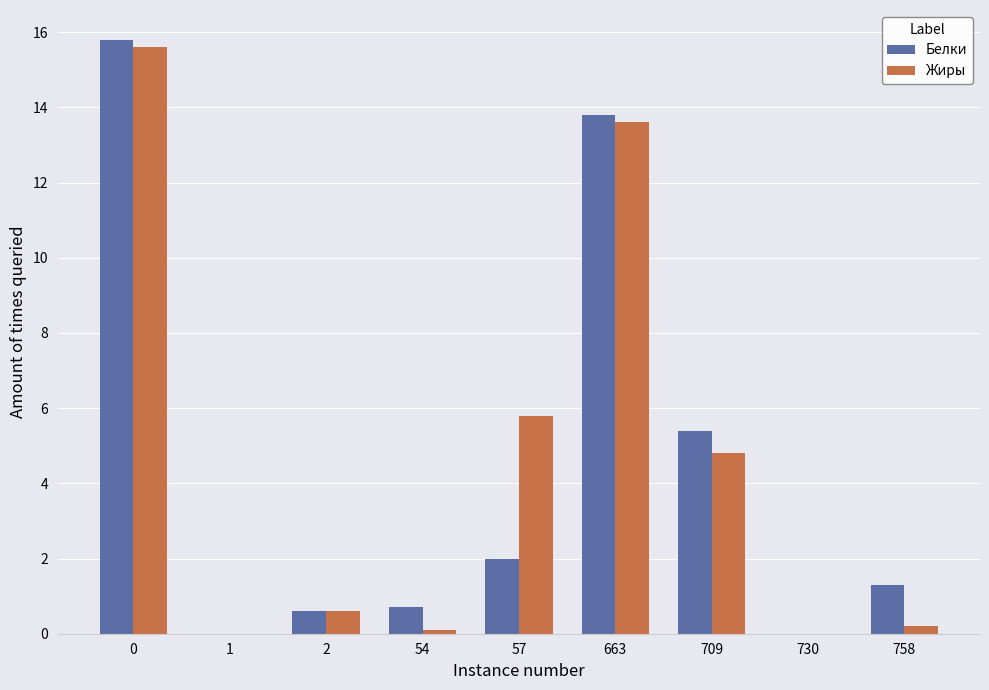

At which label is Белки closest to 7?

709